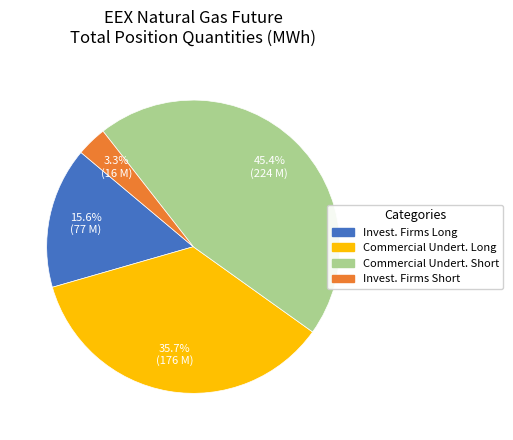

Count the number of slices in the pie.

4